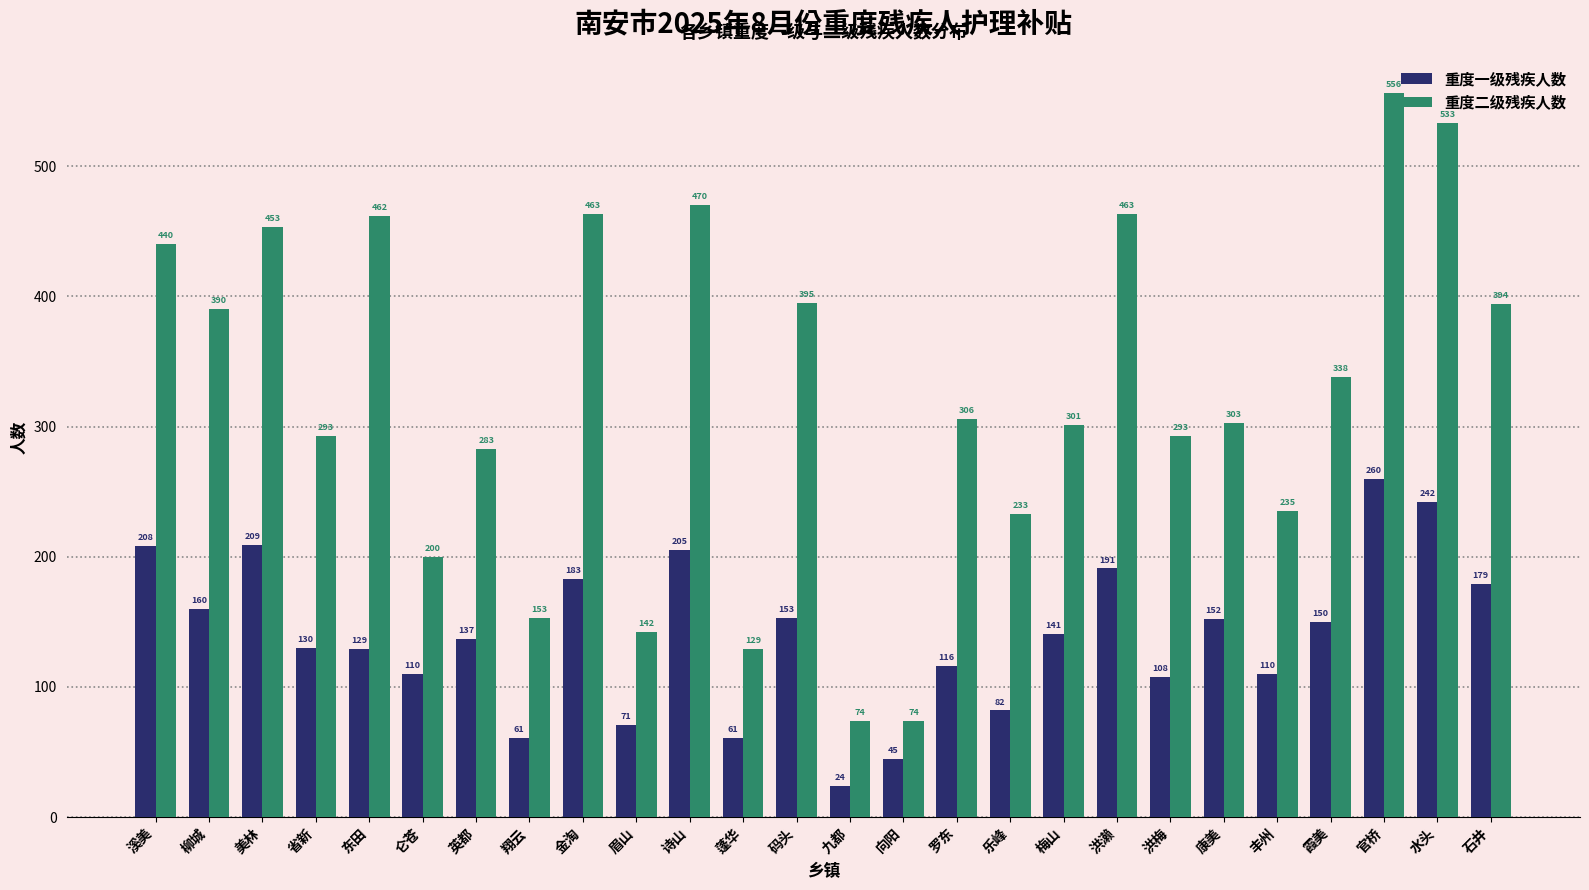

What is the sum of all 重度一级残疾人数 values?

3617